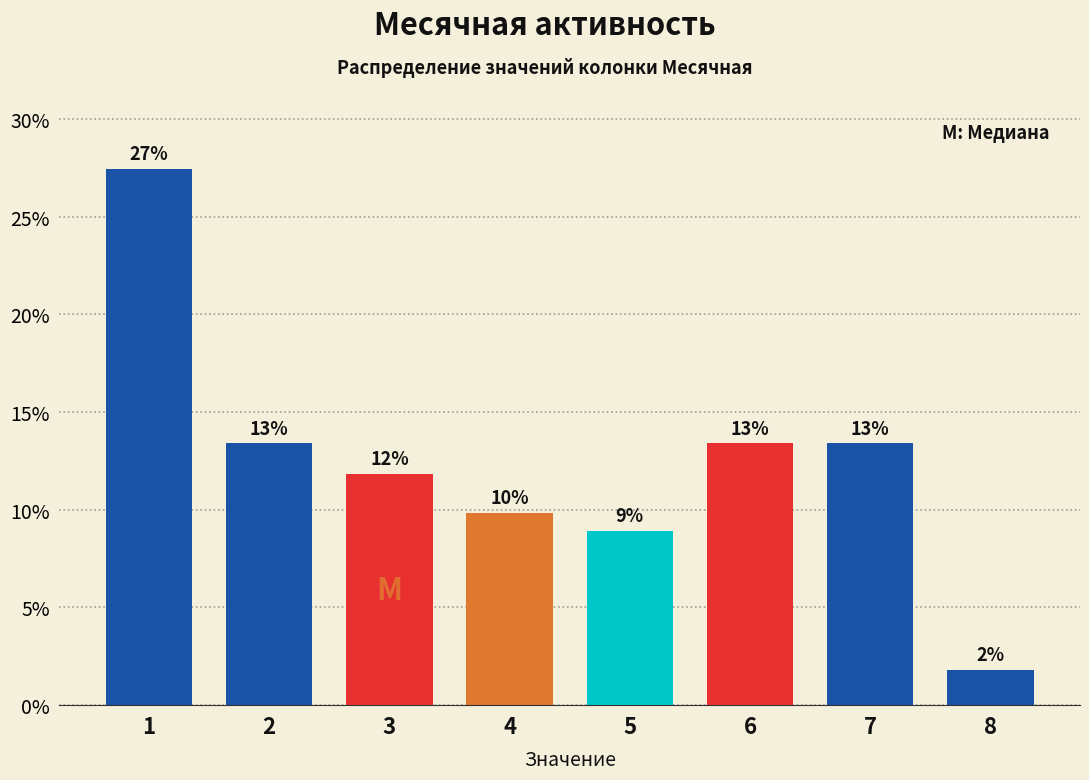

Are the bars horizontal?

No